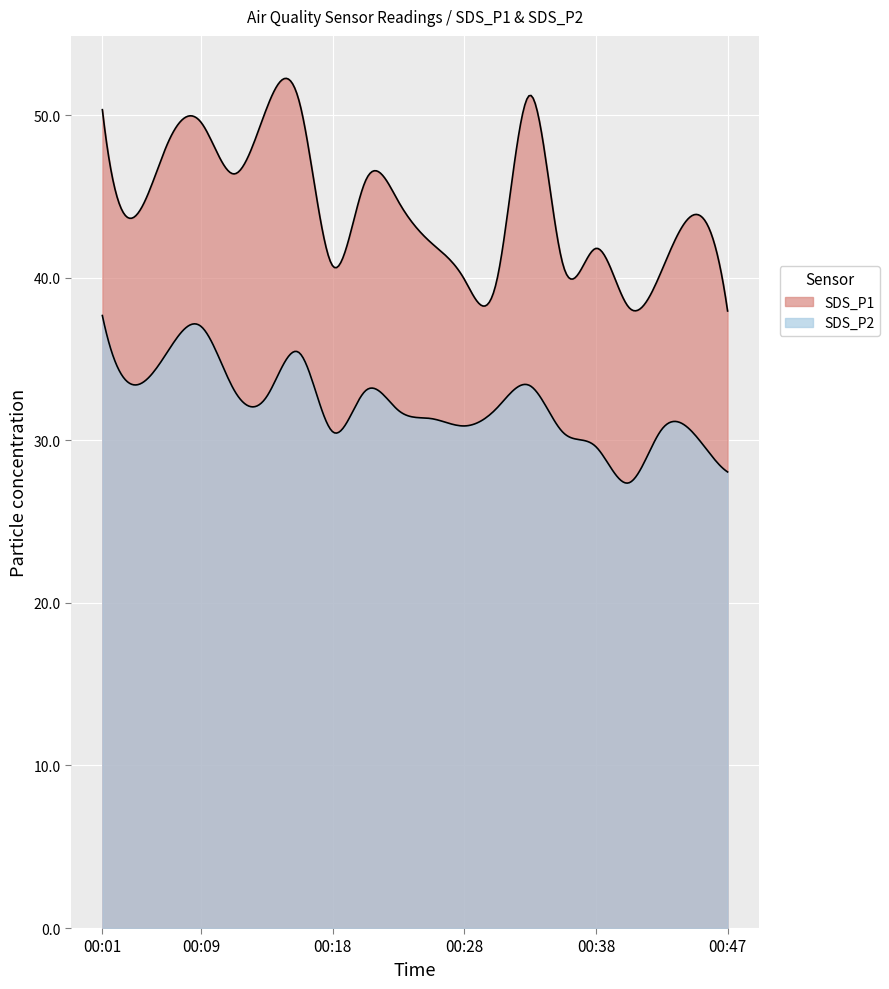

Is the value of SDS_P1 at 00:35 greater than the value of SDS_P2 at 00:33?

Yes